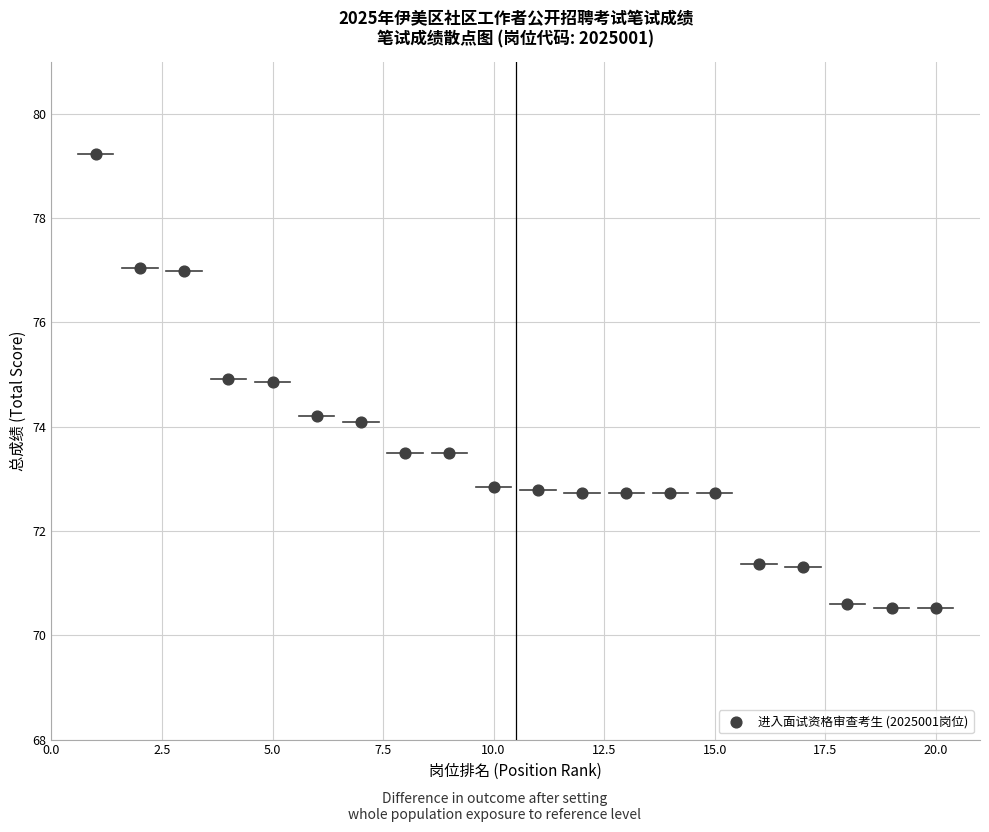

What is the range of X values (max minus min)?

19.0